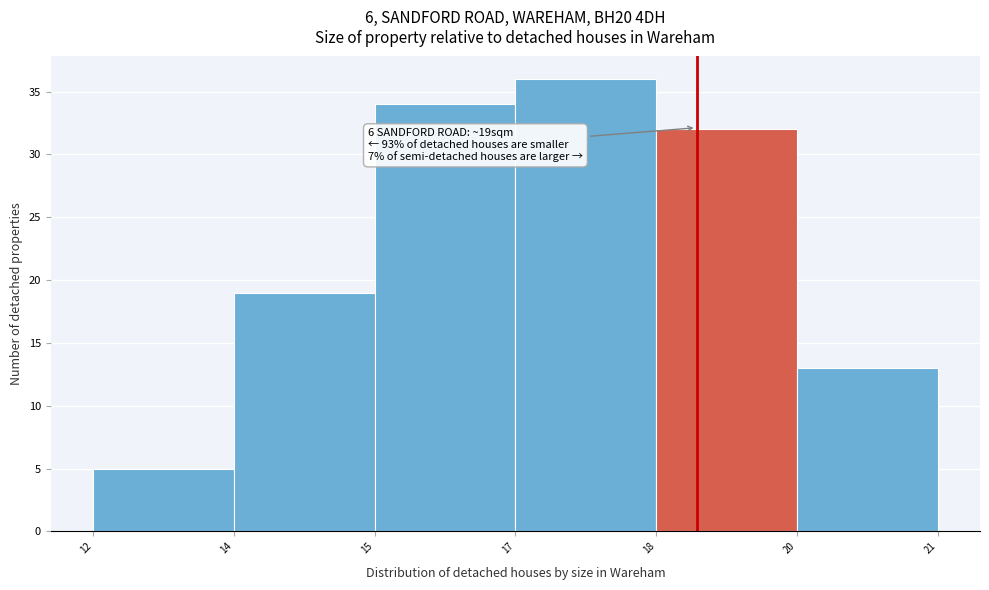

Reading right to left, list all the values displayed in this chart.

20=13	18=32	17=36	15=34	14=19	12=5